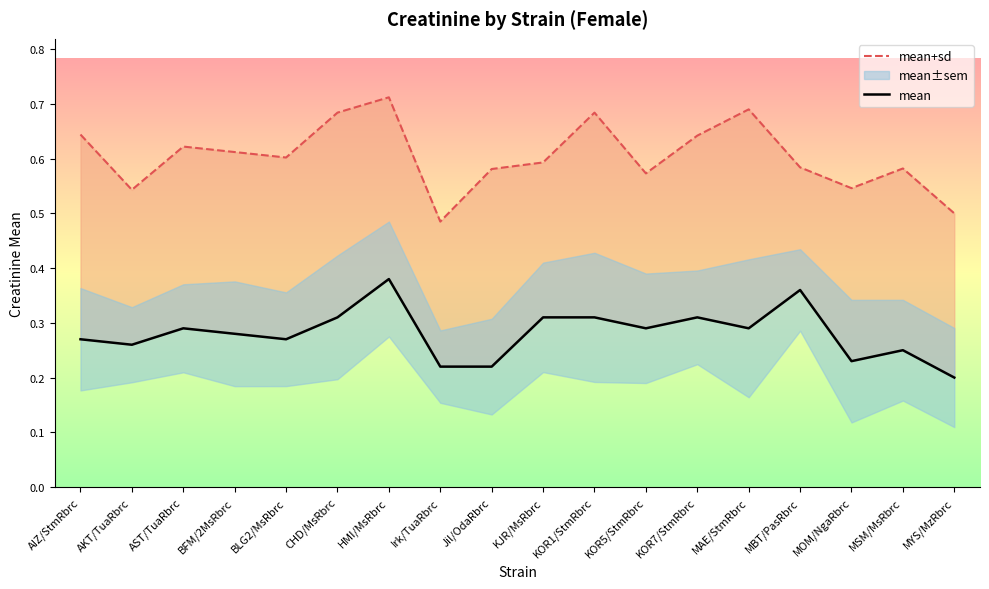

True or false: mean+sd and mean cross at least once.

False